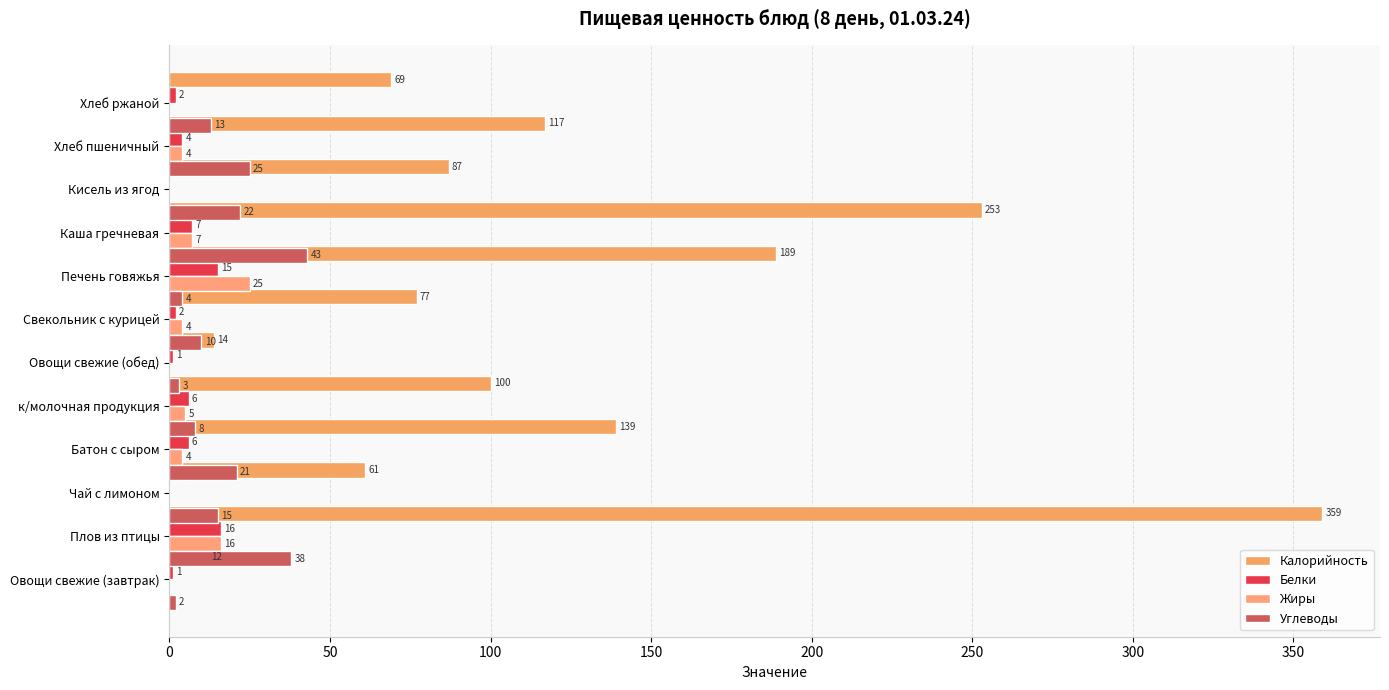

What is the difference between the maximum and minimum values in the Углеводы series?

41